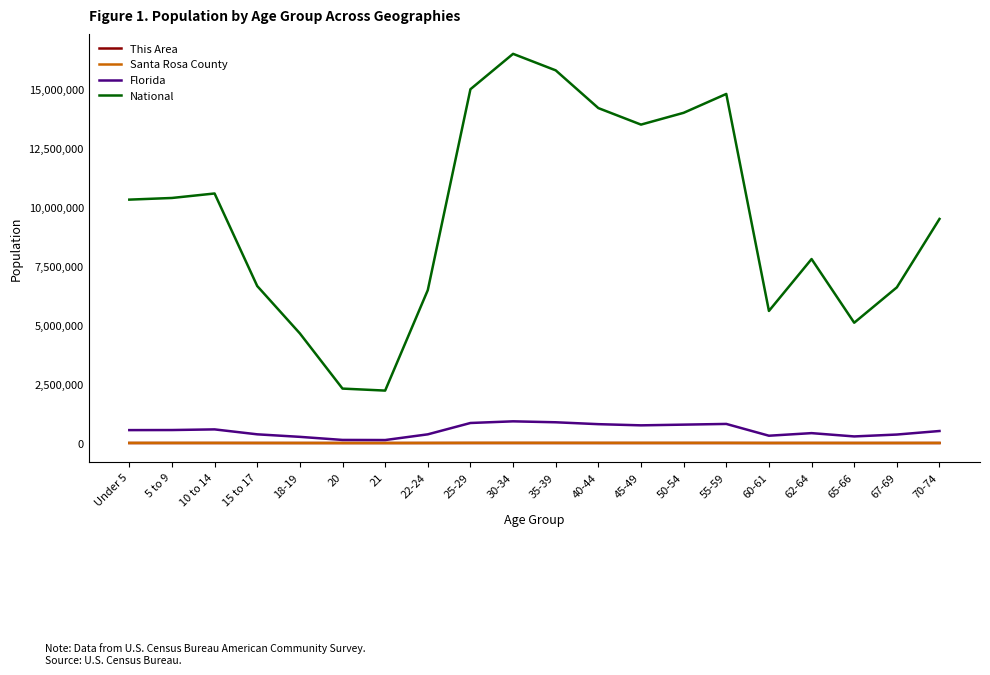

What is the difference between the second highest and second lowest values in the Santa Rosa County series?

6592